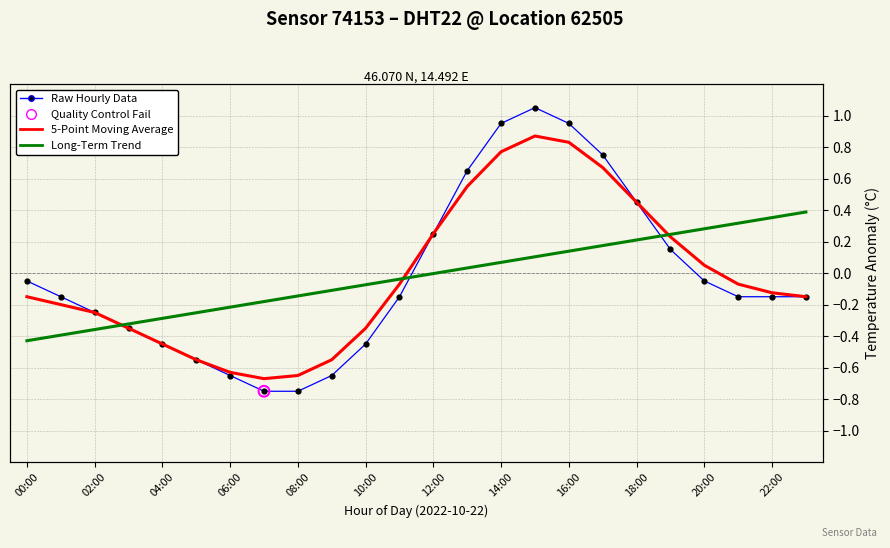

Is the value of Long-Term Trend at 12 greater than the value of Raw Hourly Data at 06:00?

Yes